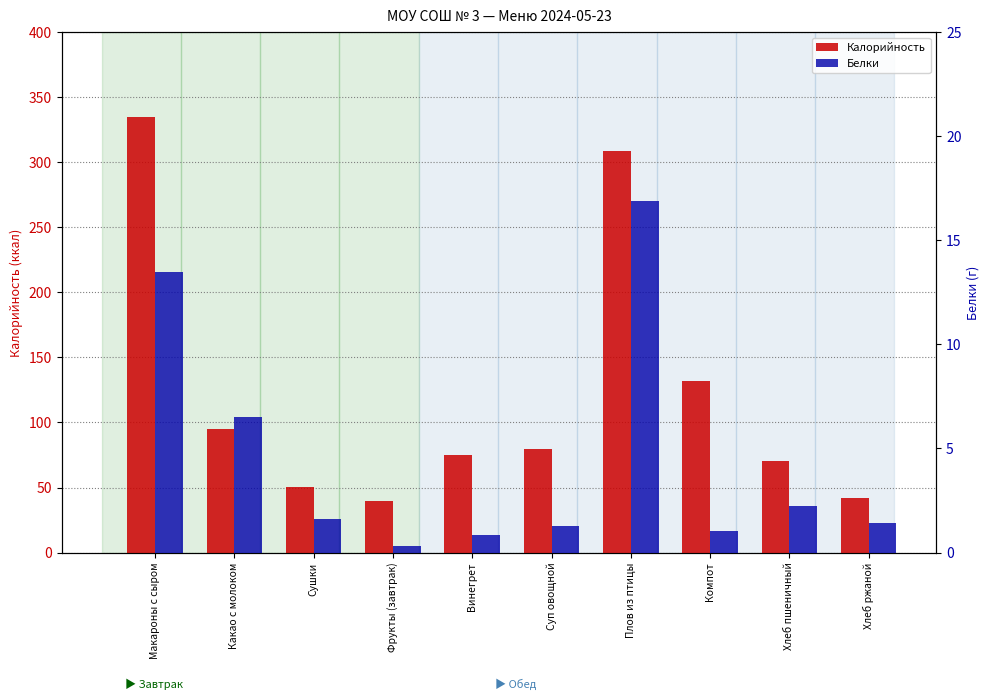

Rank the categories by Белки value from lowest to highest.

Фрукты (завтрак), Винегрет, Компот, Суп овощной, Хлеб ржаной, Сушки, Хлеб пшеничный, Какао с молоком, Макароны с сыром, Плов из птицы